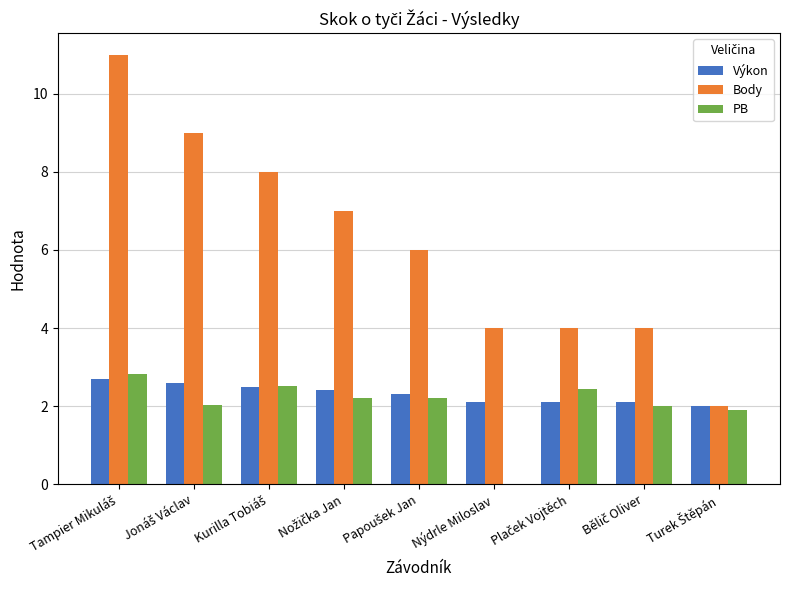

Reading left to right, extract all data points from this chart.

Výkon: 2.7	2.6	2.5	2.4	2.3	2.1	2.1	2.1	2.0
Body: 11.0	9.0	8.0	7.0	6.0	4.0	4.0	4.0	2.0
PB: 2.8	2.0	2.5	2.2	2.2	0.0	2.4	2.0	1.9